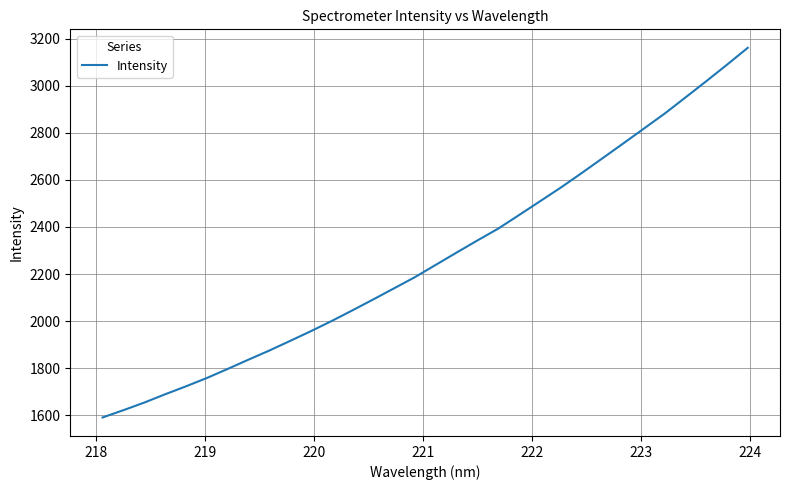

What is the smallest value displayed?

1591.3